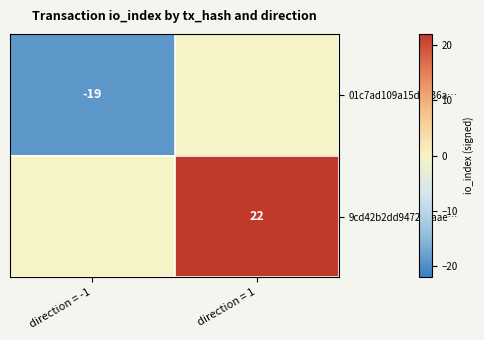

Is it true that 01c7ad109a15d8036a… equals -19 at direction = -1?

True